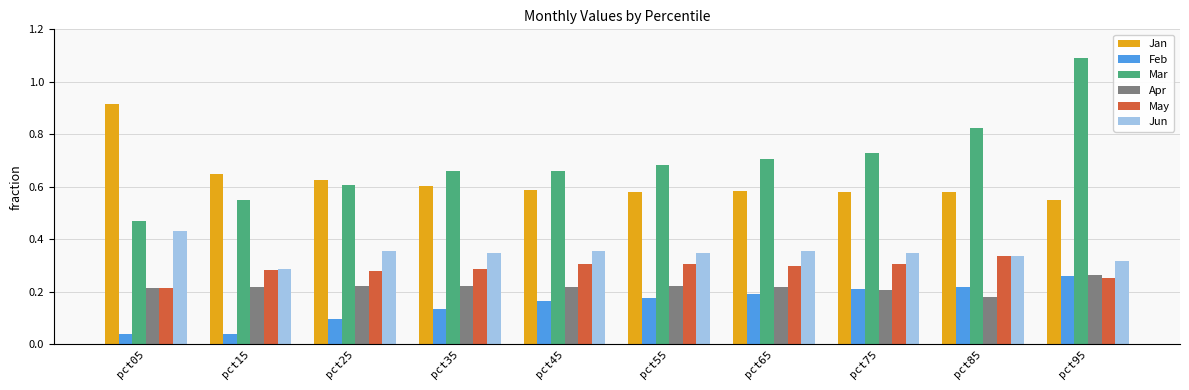

What is the sum of the Jan values at pct75 and pct45?

1.2